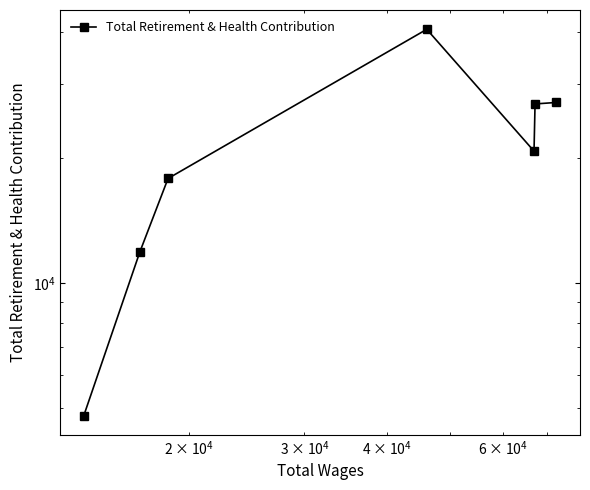

Is this an area chart (filled region under the line)?

No